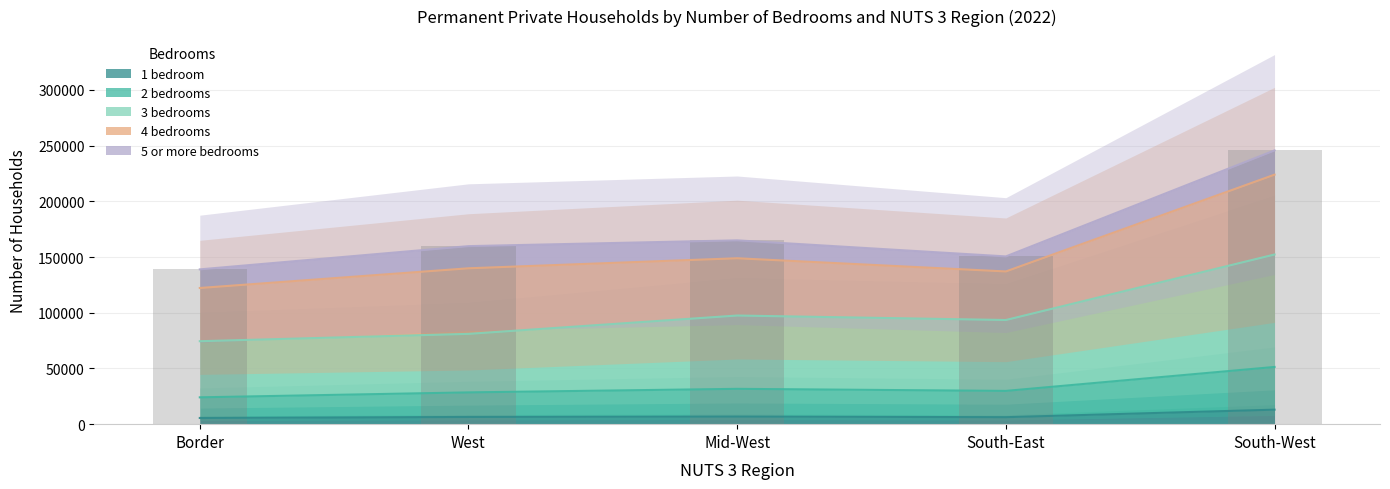

At how many categories does at least one series exceed 64146?

2